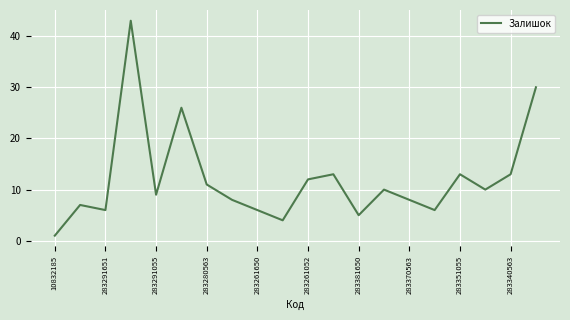

What is the difference between the maximum and minimum values?

42